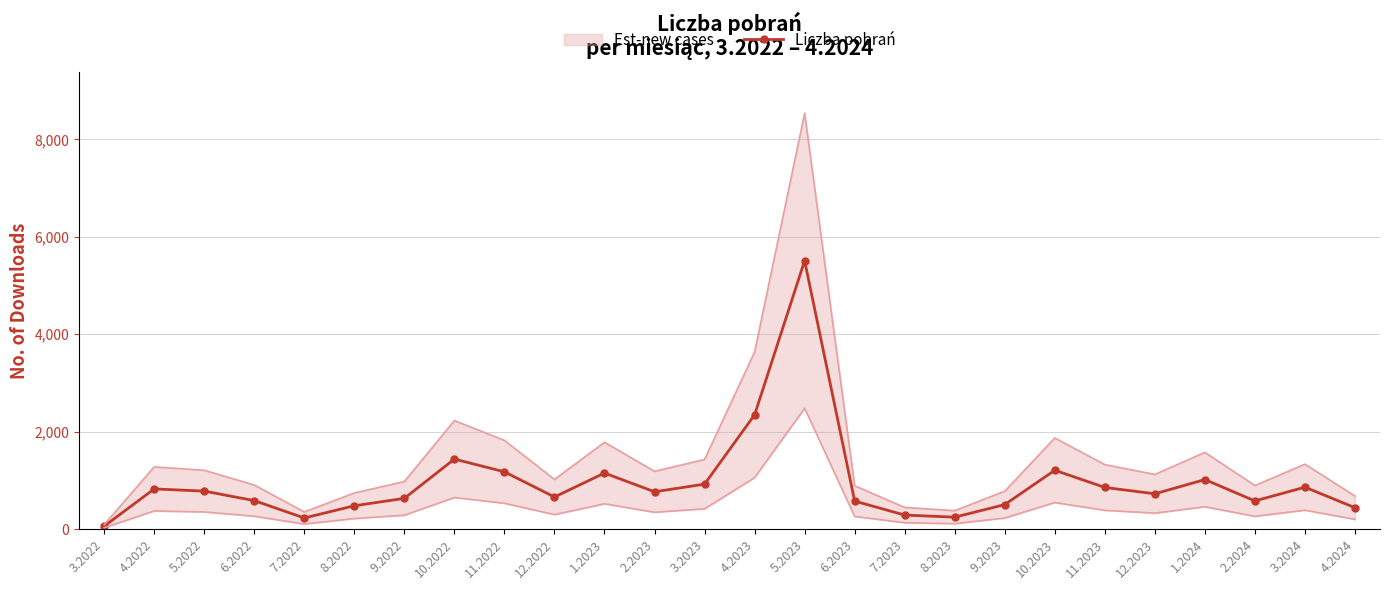

At which category does the chart reach its minimum across all series?

3.2022